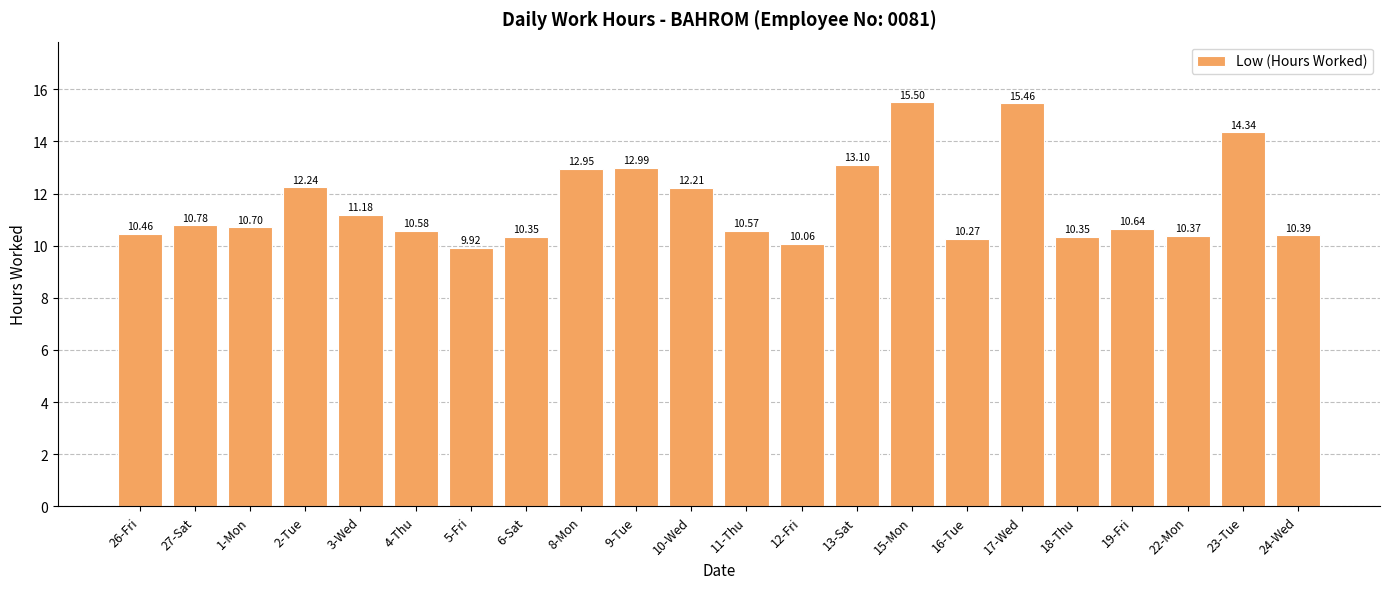

What is the smallest value displayed?

9.9